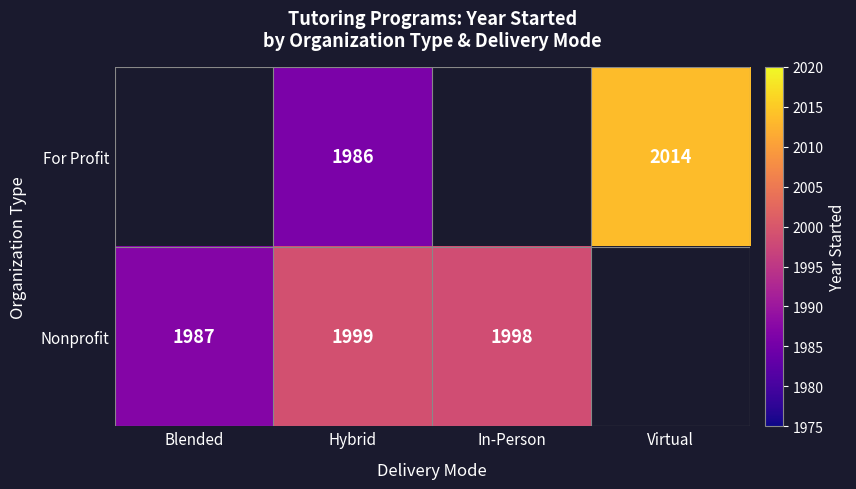

What is the spread (max minus min) of values at Hybrid?

13